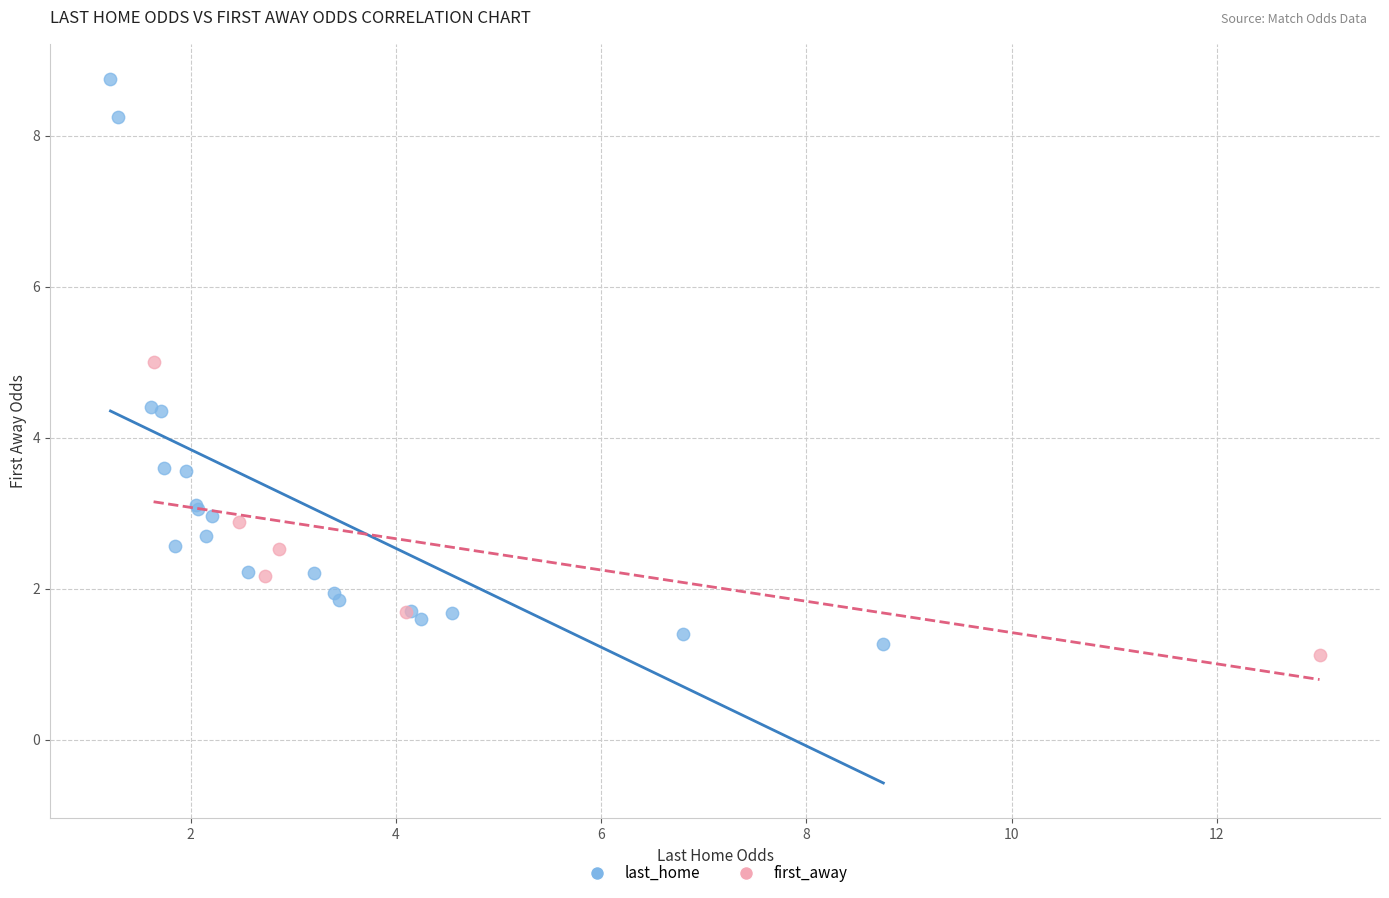

Which series reaches the maximum Y coordinate?

last_home